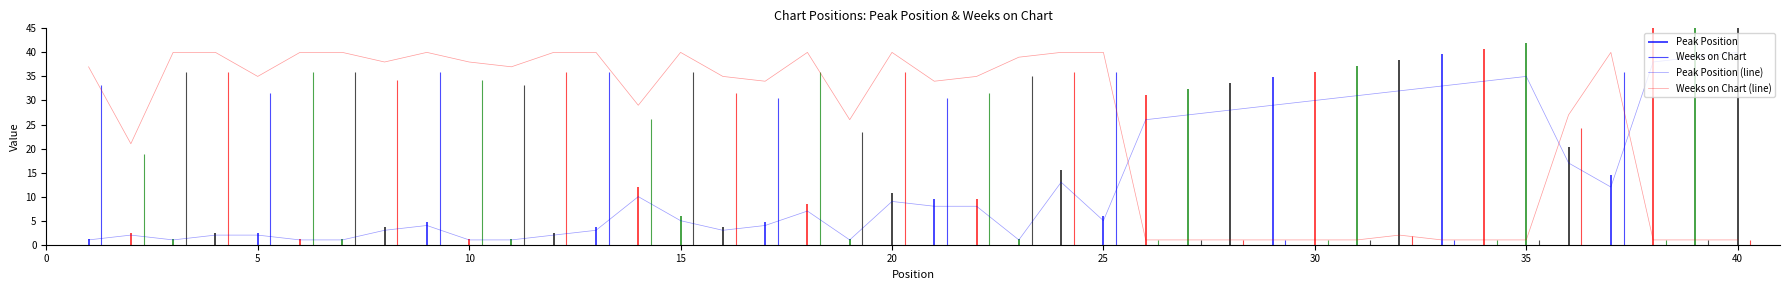

After their last crossing, which series has the higher values: Peak Position (line) or Weeks on Chart (line)?

Peak Position (line)